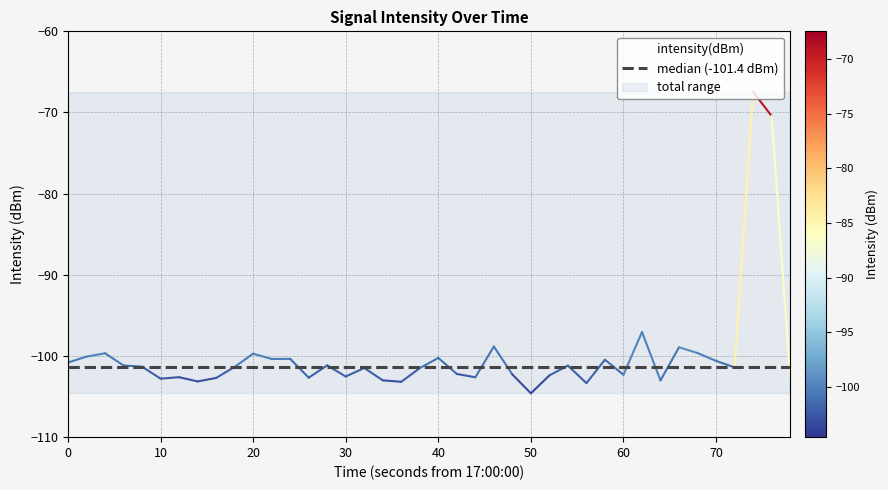

How many data points are less than -101?

25